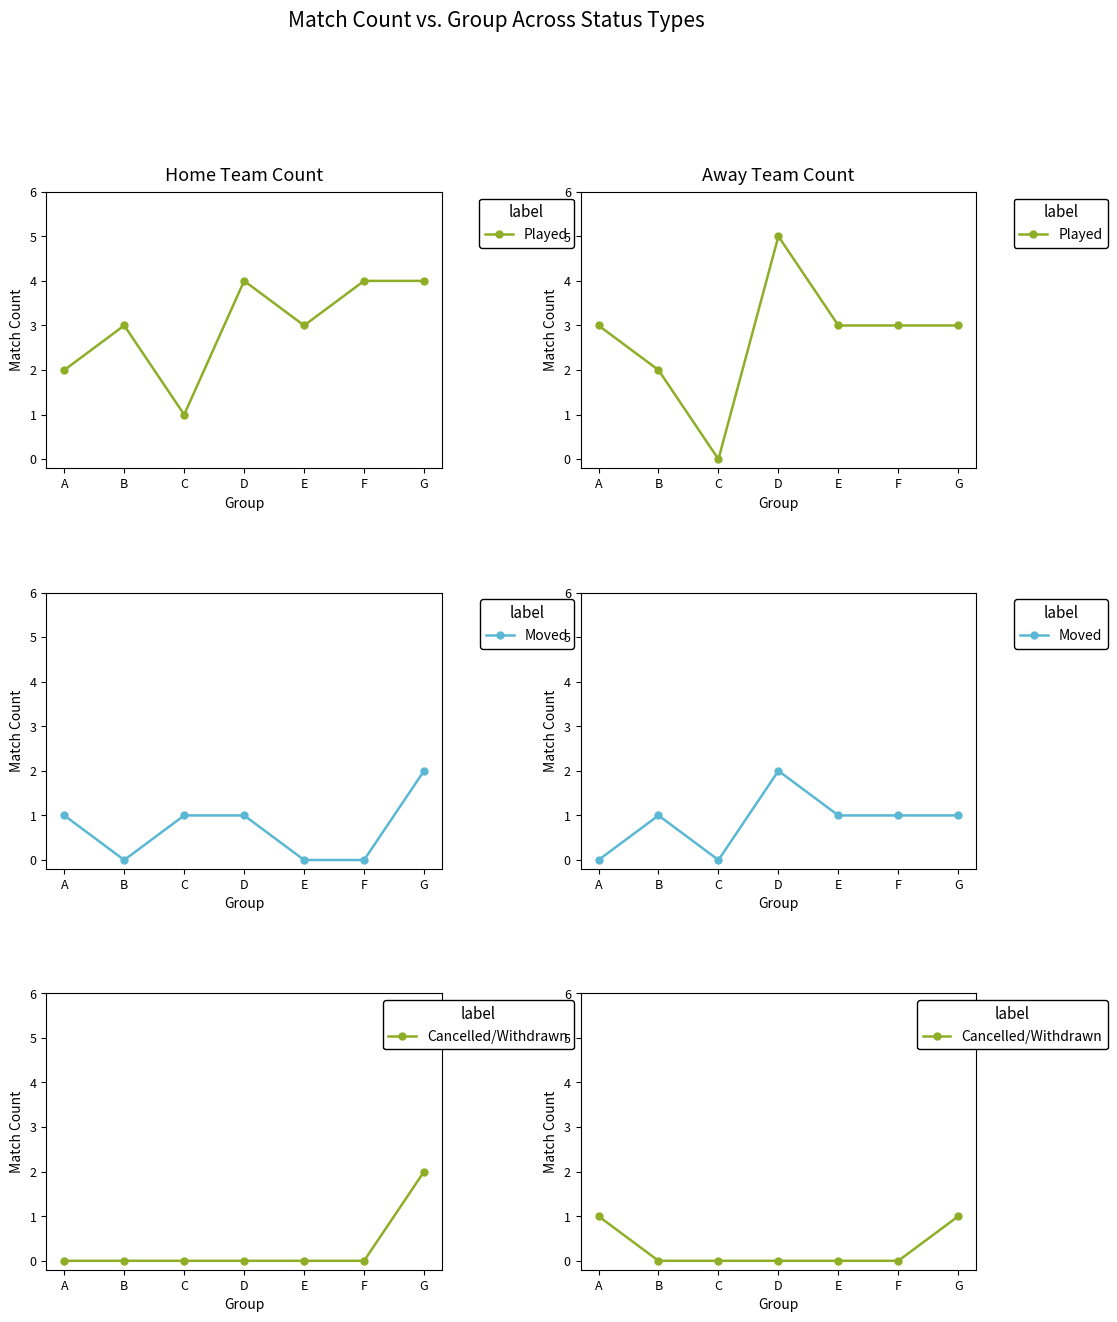

The value of Cancelled/Withdrawn at E is 0. True or false?

True